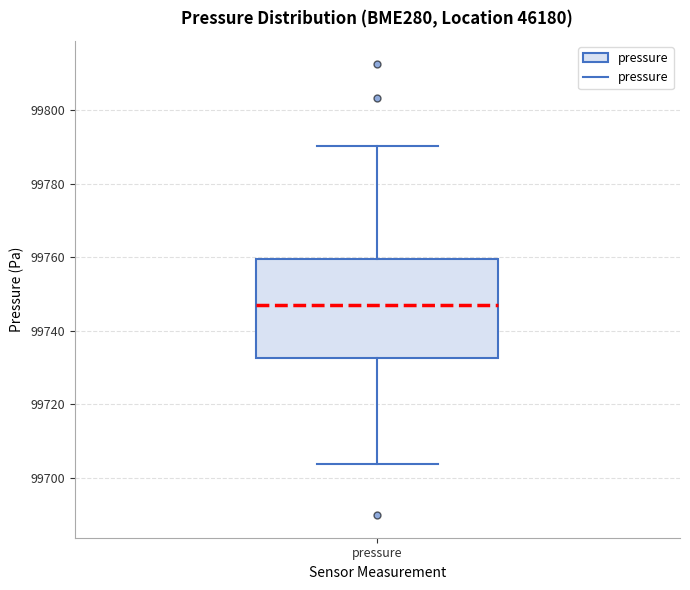

Where is the upper edge of the box for pressure on the y-axis? The values are not printed on the chart, so give them approximately, as read against the axis.

99760